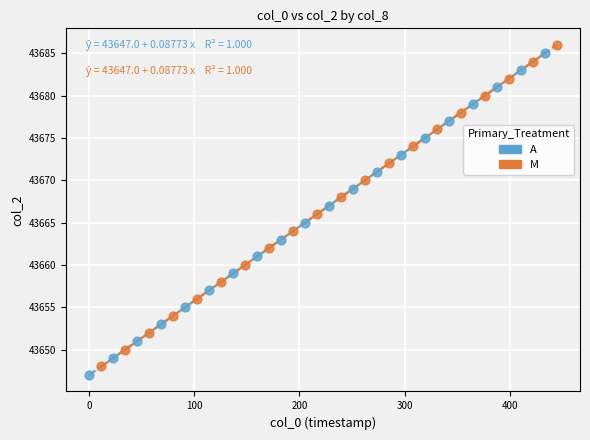

Which series contains the highest Y value?

M